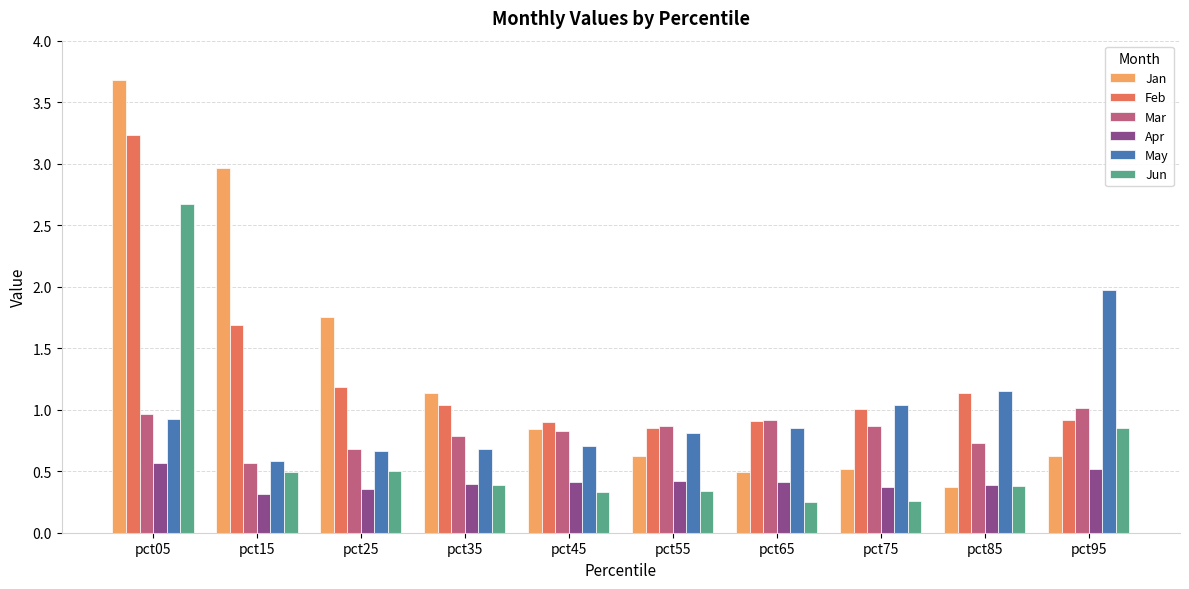

Rank the series by their maximum value, from highest to lowest.

Jan, Feb, Jun, May, Mar, Apr